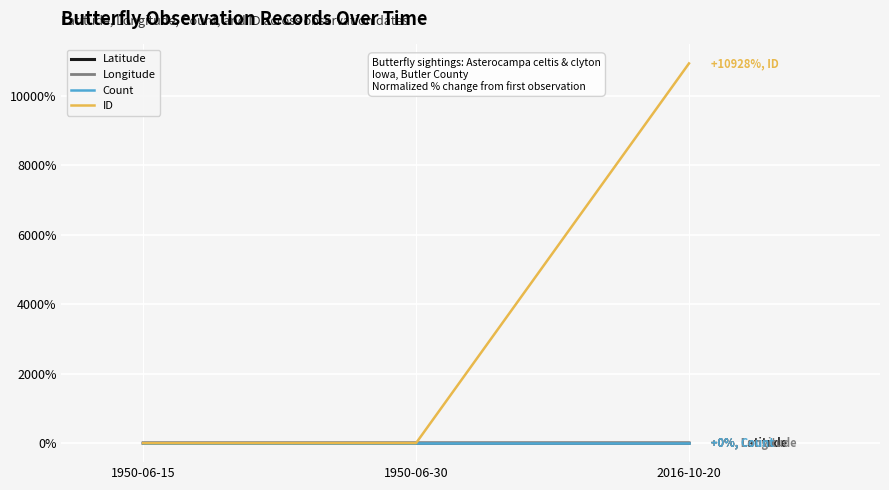

What is the difference between the Longitude values at 2016-10-20 and 1950-06-15?

0.2